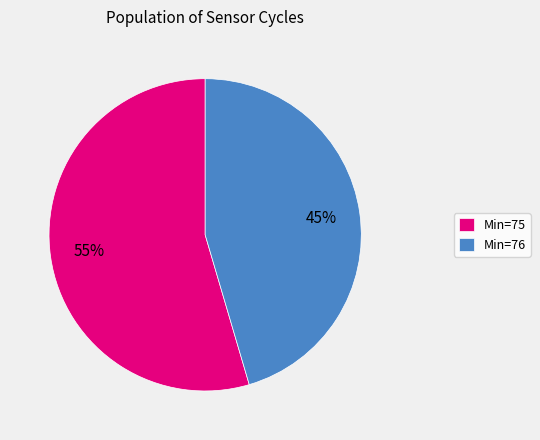

Between Min=75 and Min=76, which is larger?

Min=75